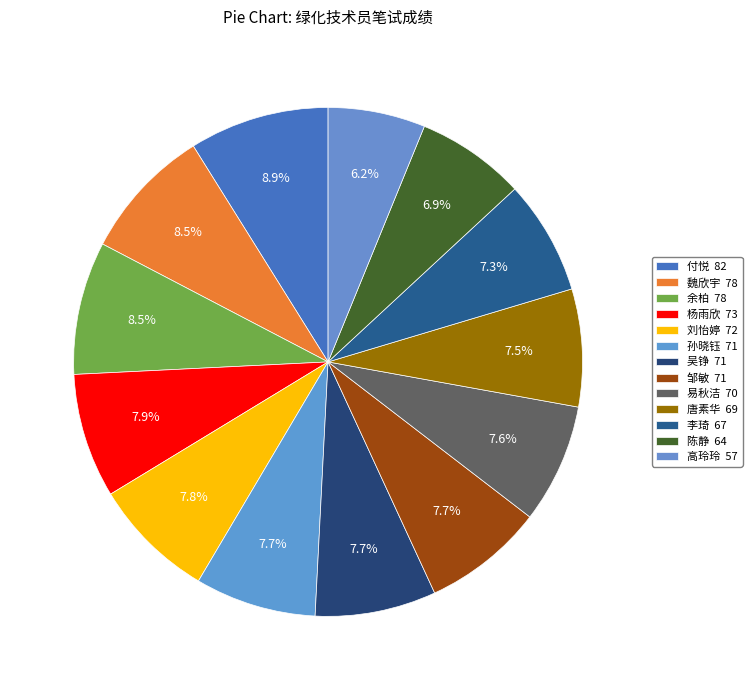

To the nearest percent, what portion does 陈静 represent?

7%